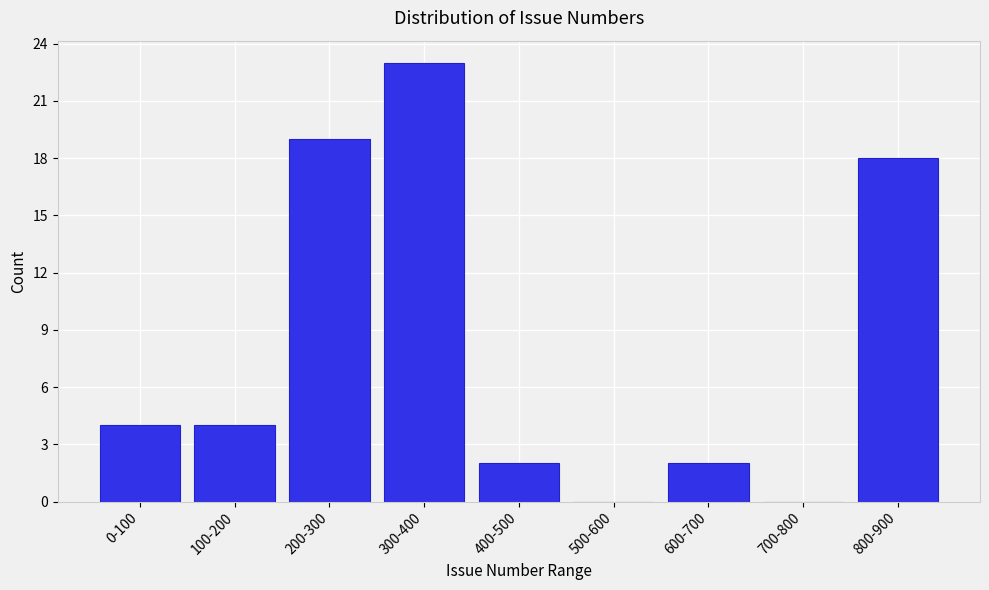

Reading left to right, transcribe all the data shown in this chart.

0-100=4	100-200=4	200-300=19	300-400=23	400-500=2	500-600=0	600-700=2	700-800=0	800-900=18